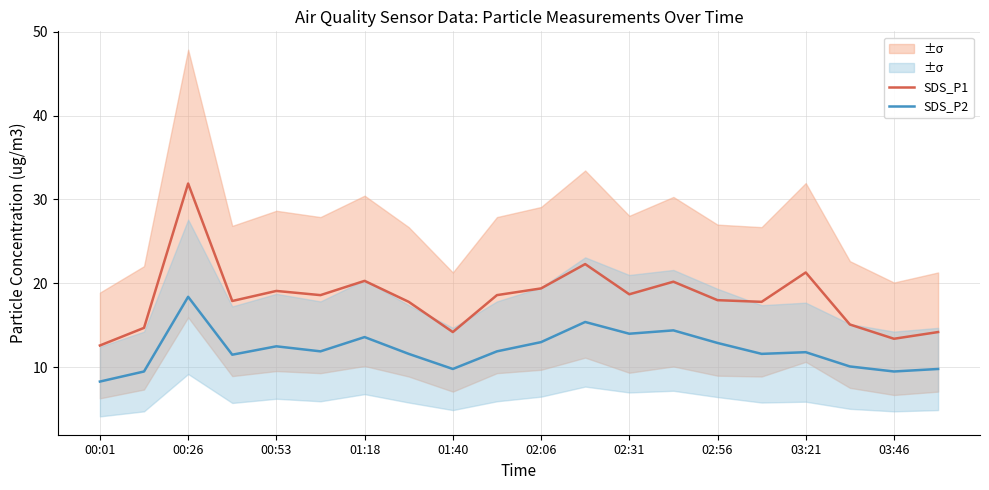

True or false: SDS_P1 has more than 1 points higher than both neighbors.

True